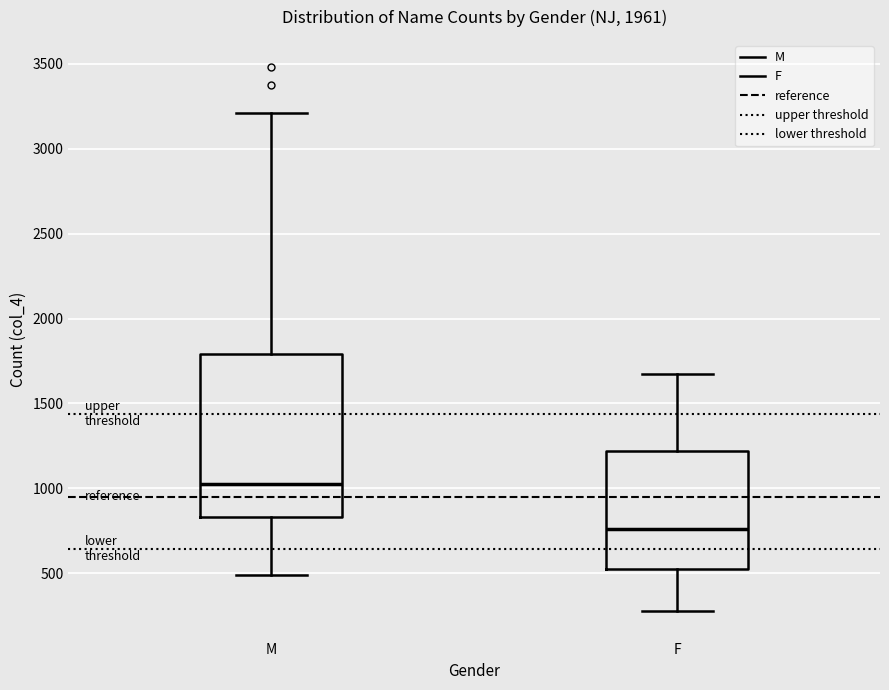

Reading left to right, read every box against the y-axis: the position of its median line, the range the box covers, and the ends of its whiskers. The values are not printed on the chart, so give them approximately, as read against the axis.

M: median 1000, box 850 to 1800, whiskers 500 to 3200
F: median 750, box 500 to 1200, whiskers 300 to 1650